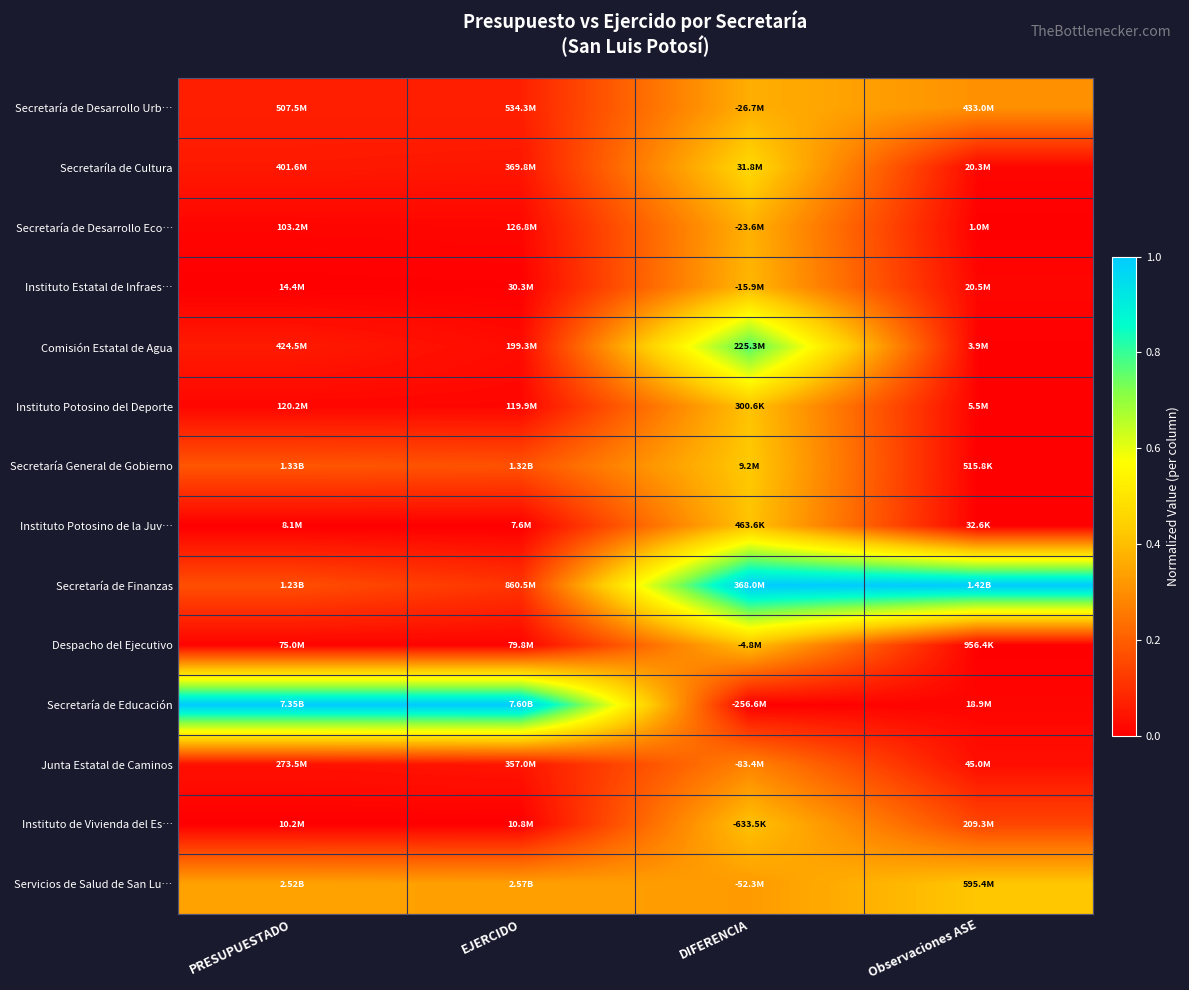

At which category is the sum across all series the highest?

DIFERENCIA